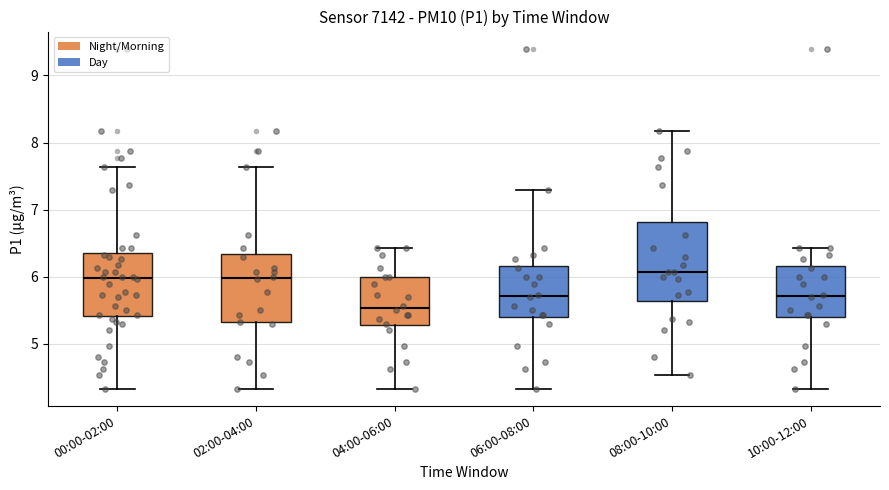

Reading left to right, read every box against the y-axis: the position of its median line, the range the box covers, and the ends of its whiskers. The values are not printed on the chart, so give them approximately, as read against the axis.

00:00-02:00: median 6.0, box 5.4 to 6.4, whiskers 4.3 to 7.6
02:00-04:00: median 6.0, box 5.3 to 6.3, whiskers 4.3 to 7.6
04:00-06:00: median 5.5, box 5.3 to 6.0, whiskers 4.3 to 6.4
06:00-08:00: median 5.7, box 5.4 to 6.2, whiskers 4.3 to 7.3
08:00-10:00: median 6.1, box 5.6 to 6.8, whiskers 4.5 to 8.2
10:00-12:00: median 5.7, box 5.4 to 6.2, whiskers 4.3 to 6.4